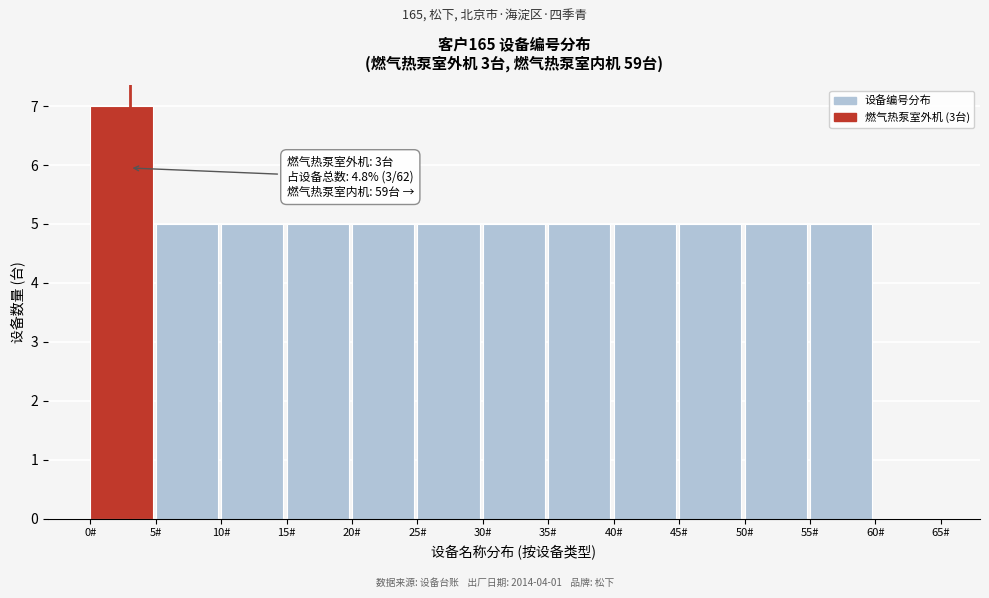

Which range on the x-axis has the tallest bar?

0 to 5